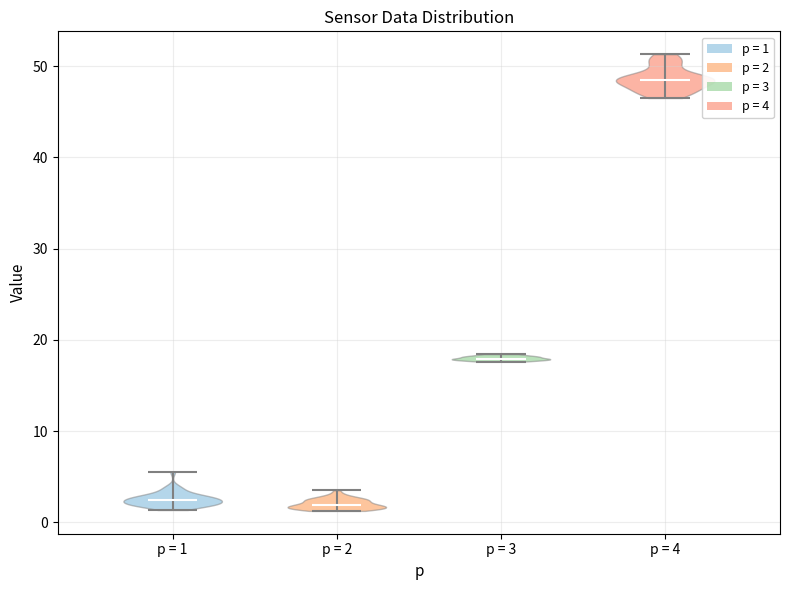

Reading left to right, read every violin against the y-axis: where its median line is, and the lowest and highest points it reaches. The values are not printed on the chart, so give them approximately, as read against the axis.

p = 1: median line 2, lowest point 1, highest point 6
p = 2: median line 2, lowest point 1, highest point 4
p = 3: median line 18, lowest point 18, highest point 18
p = 4: median line 48, lowest point 47, highest point 51